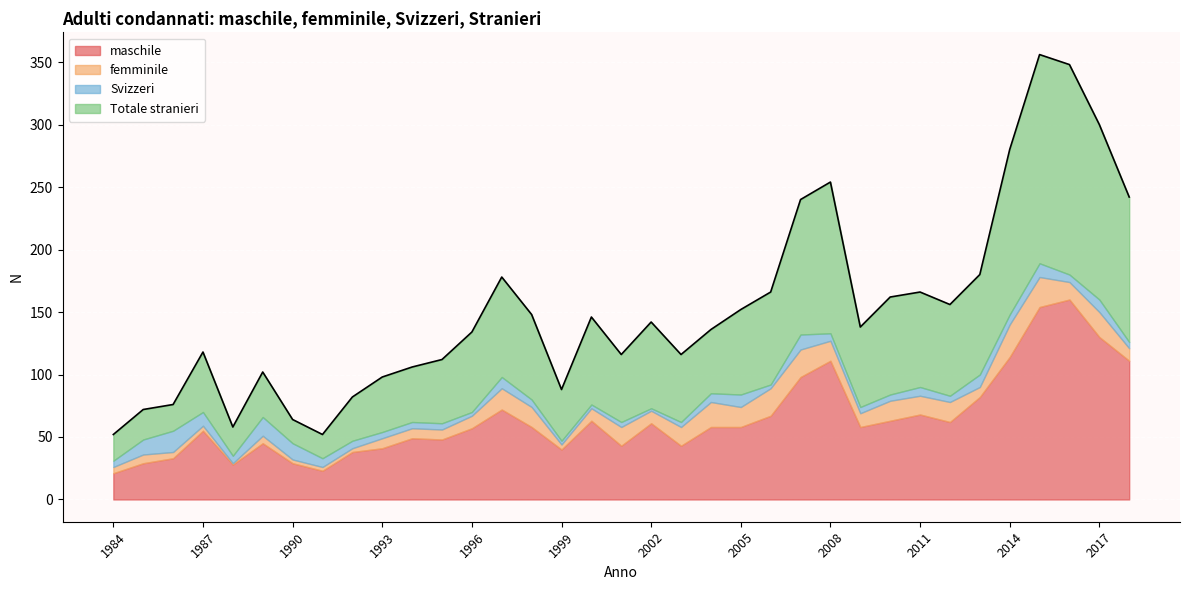

Where is maschile nearest to the value 90?

2007